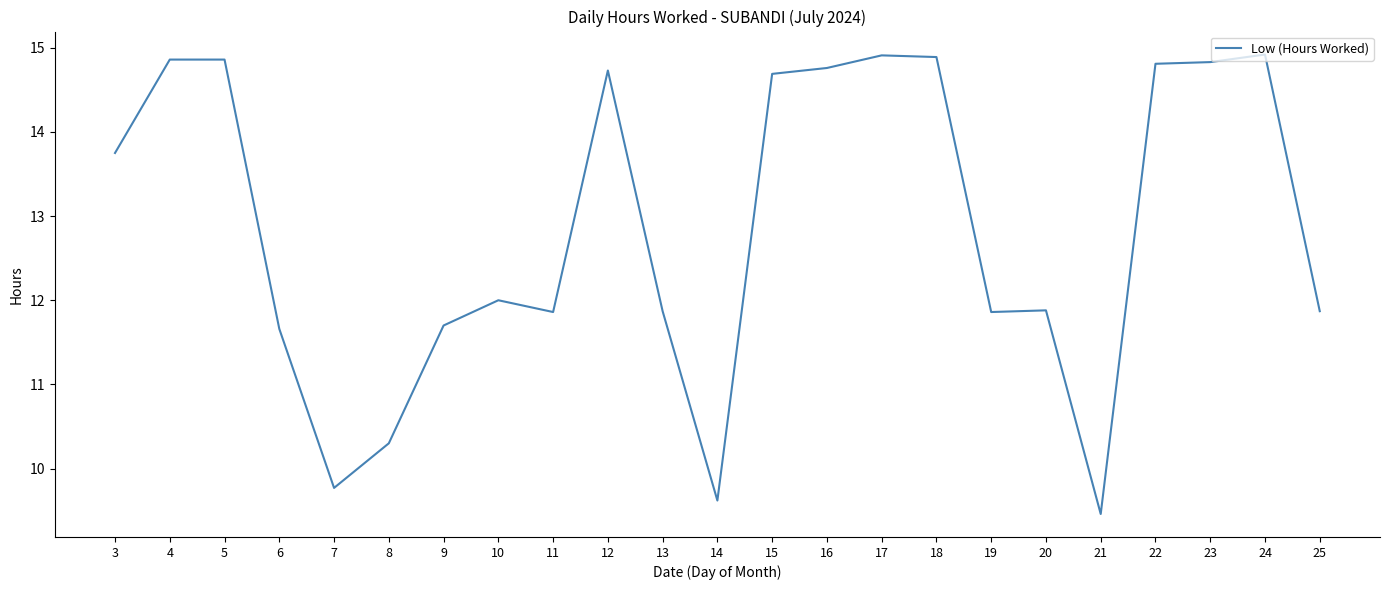

Reading left to right, transcribe all the data shown in this chart.

3=13.8	4=14.9	5=14.9	6=11.7	7=9.8	8=10.3	9=11.7	10=12.0	11=11.9	12=14.7	13=11.9	14=9.6	15=14.7	16=14.8	17=14.9	18=14.9	19=11.9	20=11.9	21=9.5	22=14.8	23=14.8	24=14.9	25=11.9